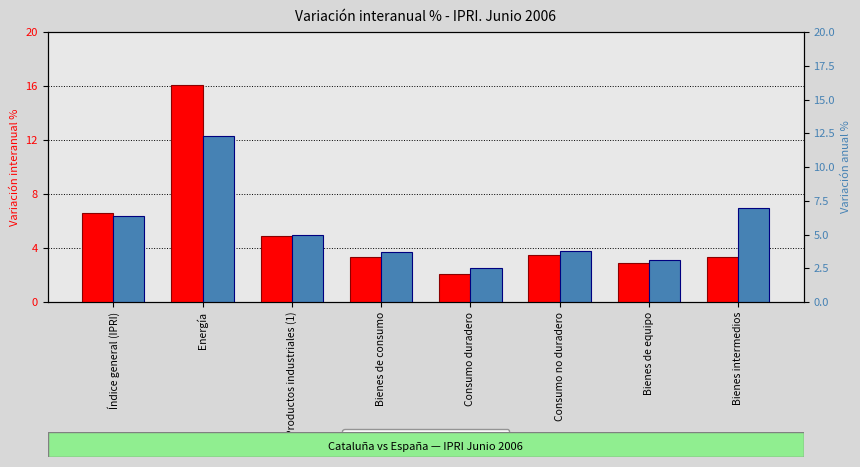

What position from the right is Energía?

7